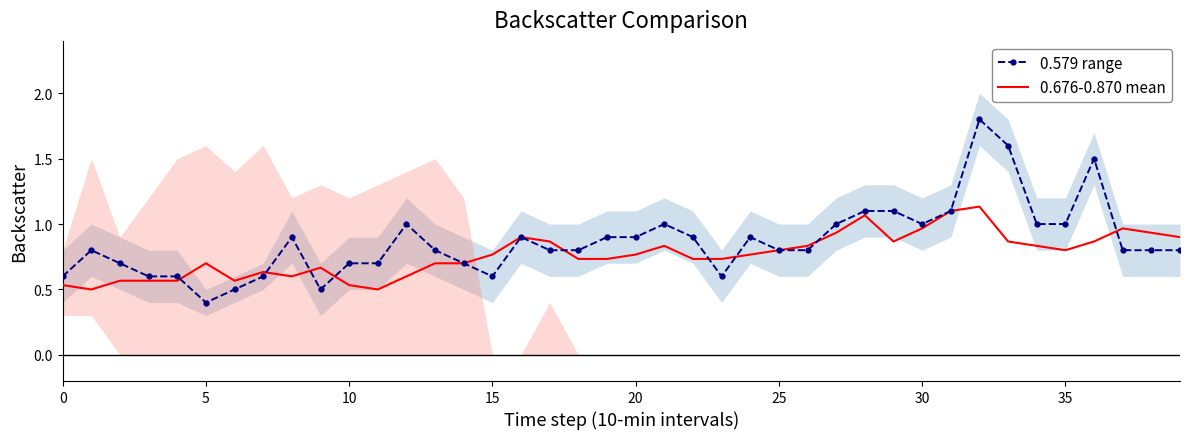

What is the minimum value for 0.579 range?

0.4